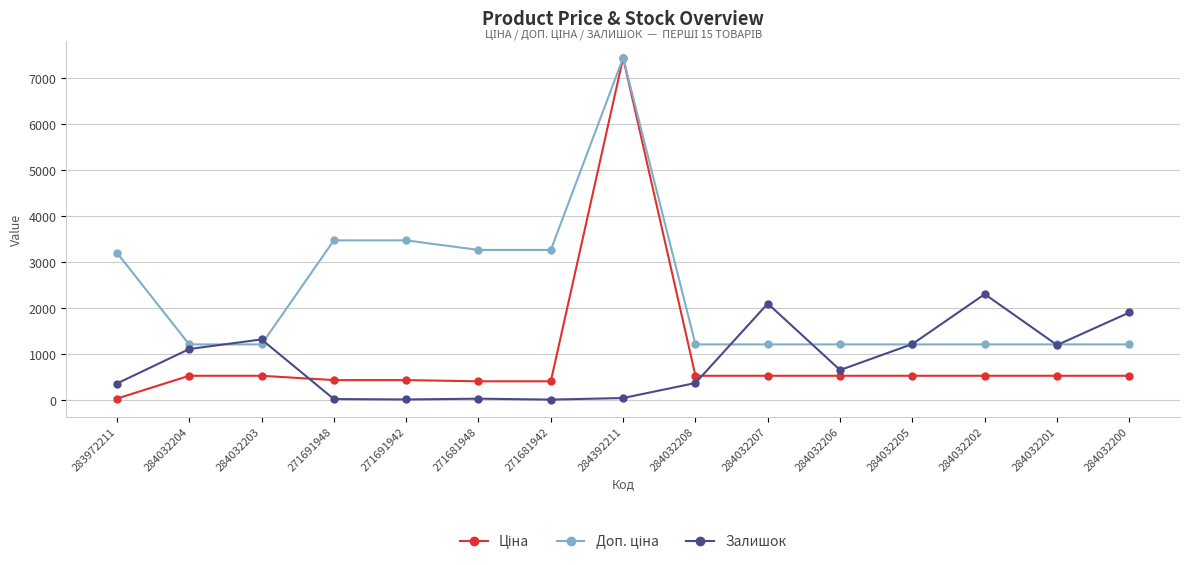

What is the minimum value for Залишок?

10.0